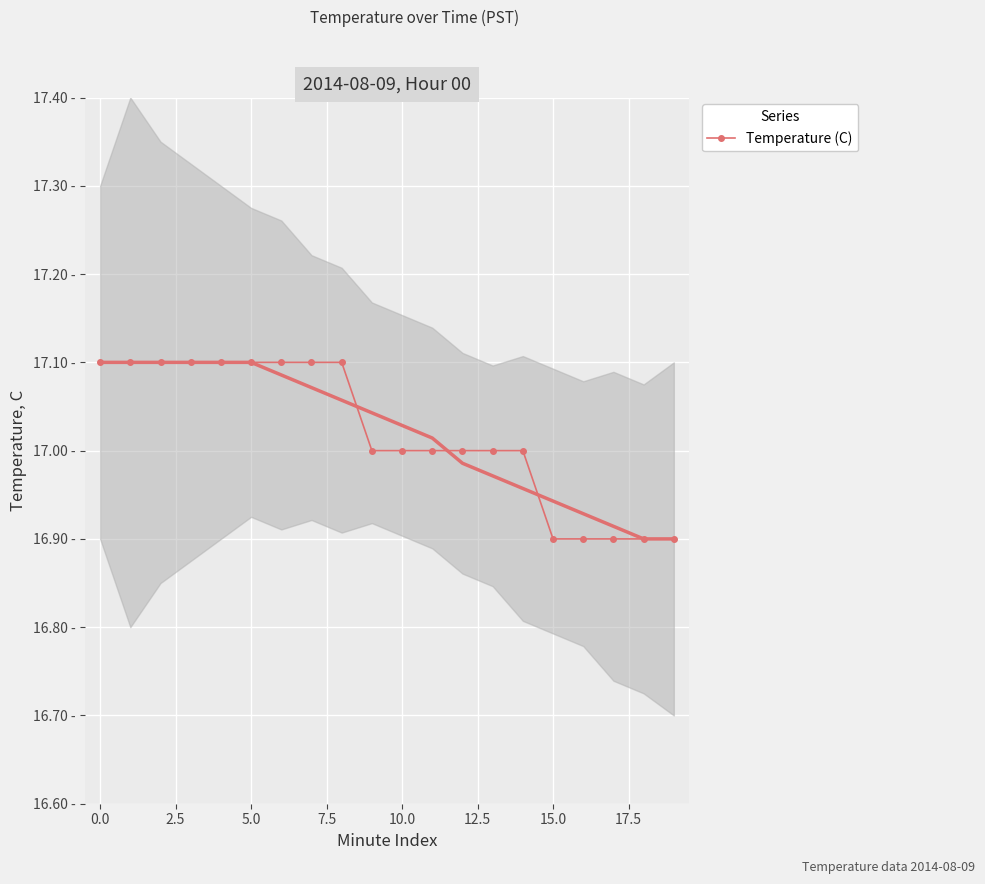

True or false: there are more than 1 points higher than both neighbors.

False